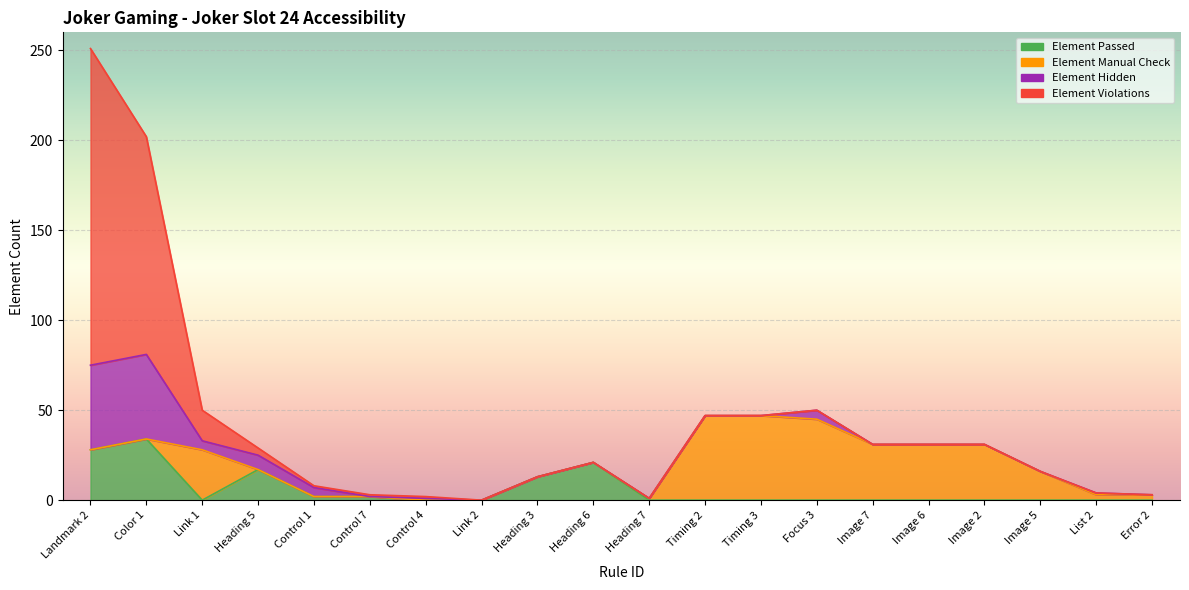

Rank the series at Control 1 from lowest to highest value.

Element Manual Check, Element Violations, Element Passed, Element Hidden